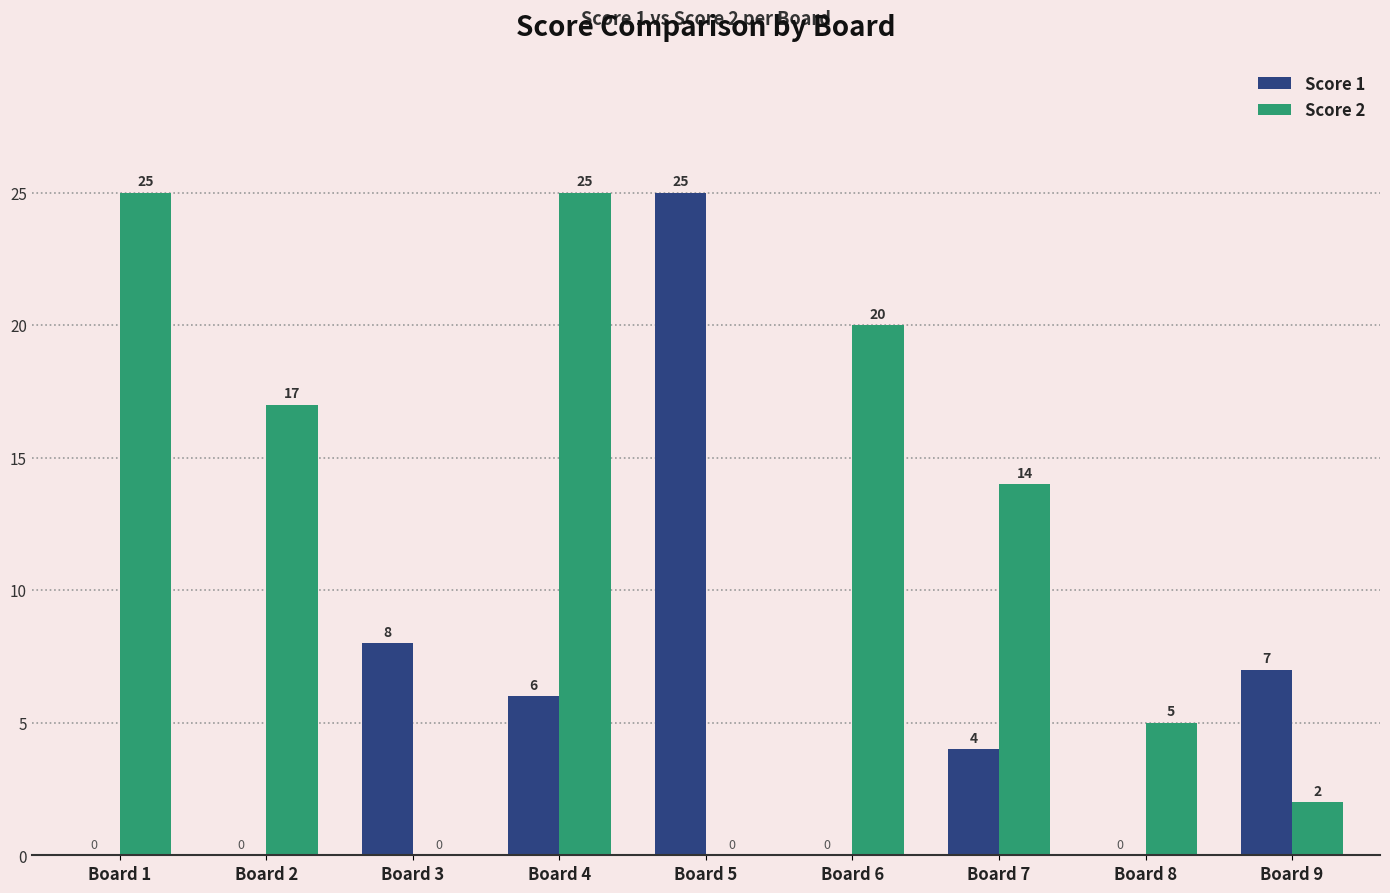

How many values in Score 1 are above zero?

5